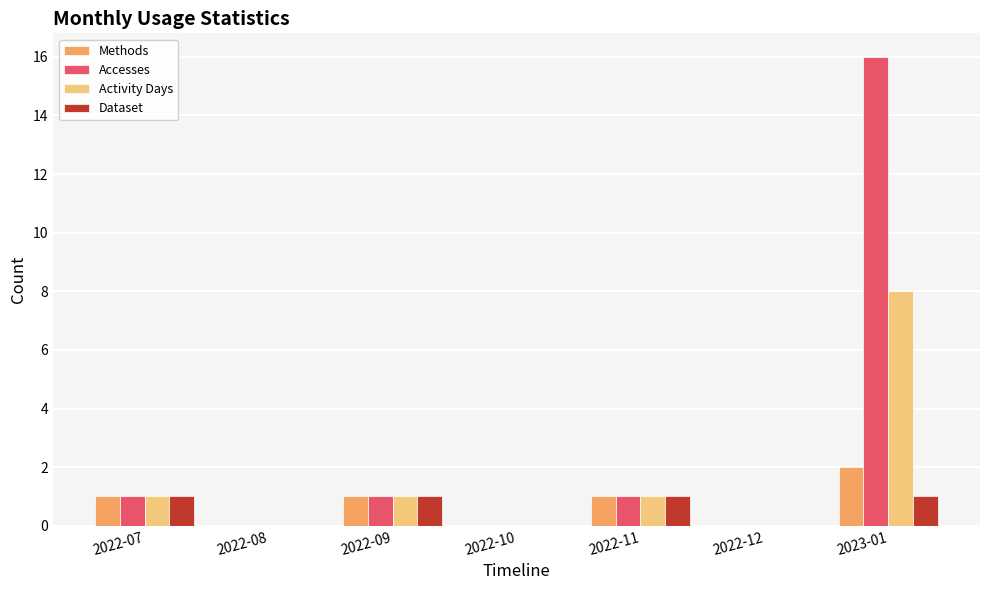

How many Methods values are between 0 and 1?

6